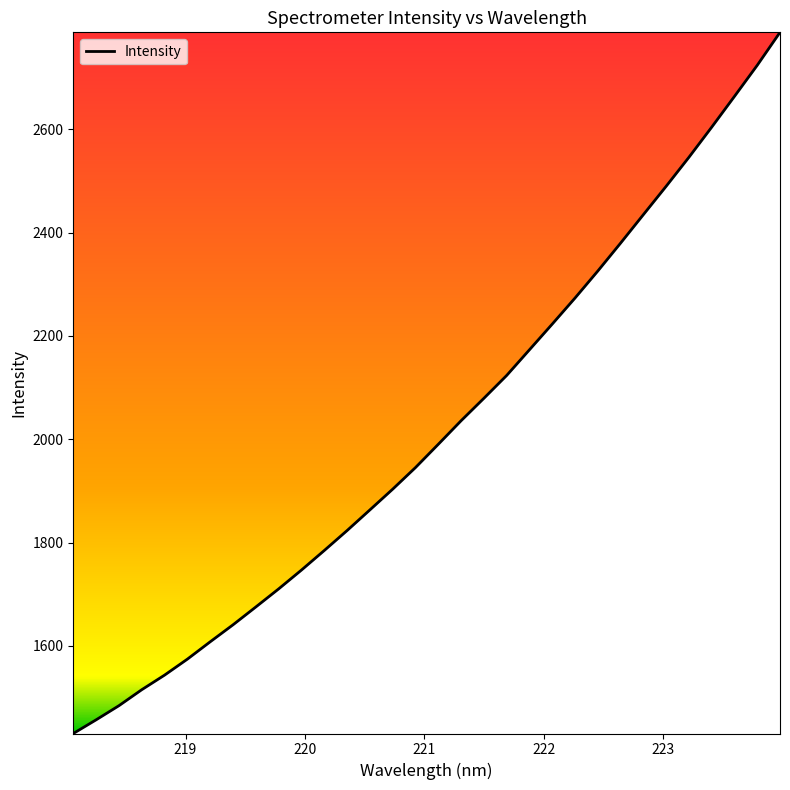

What is the minimum value shown in the chart?

1430.3